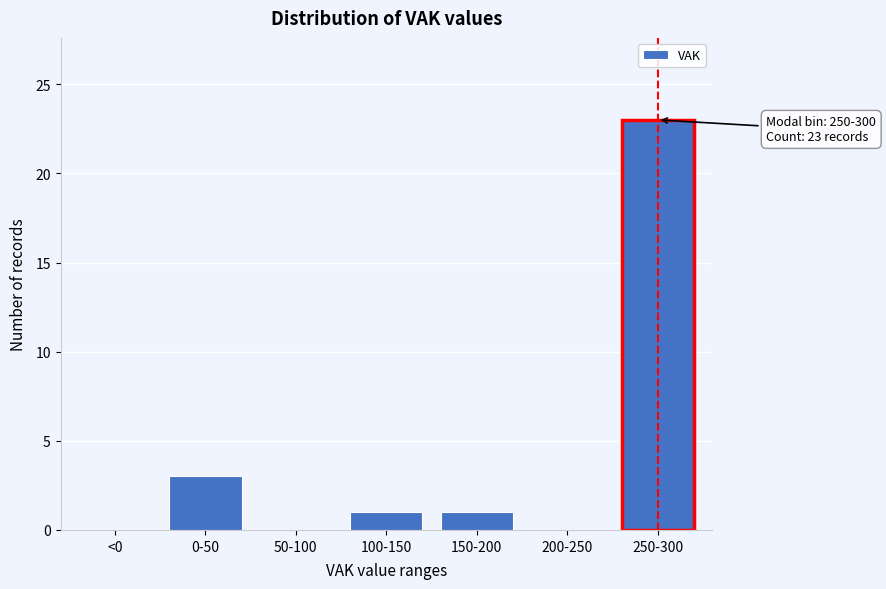

Reading right to left, list all the values displayed in this chart.

250-300=23	200-250=0	150-200=1	100-150=1	50-100=0	0-50=3	<0=0